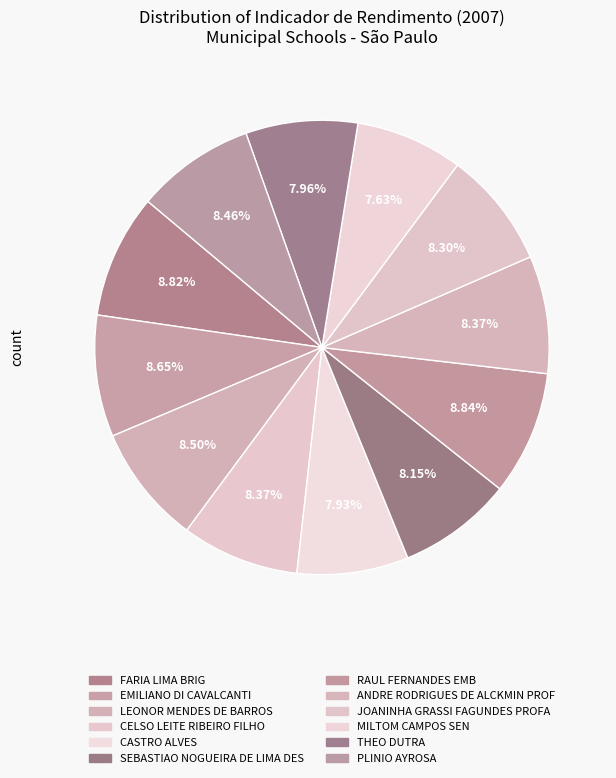

How many segments does this pie chart have?

12